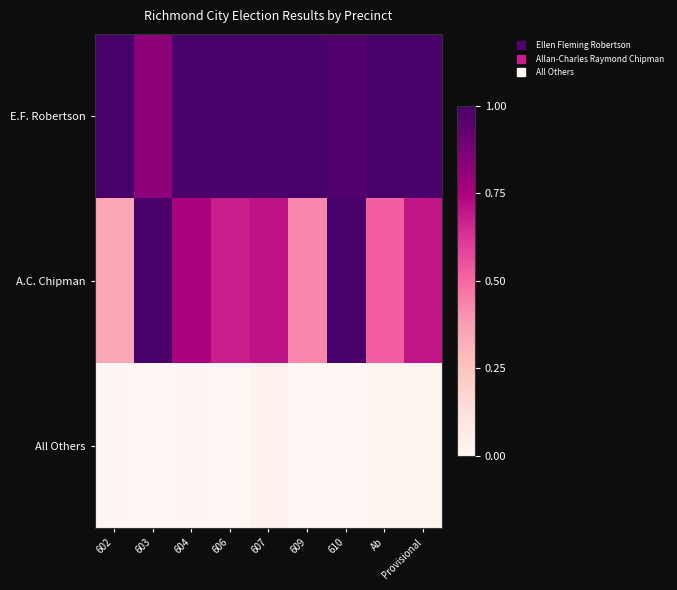

At which category is the sum across all series the highest?

610